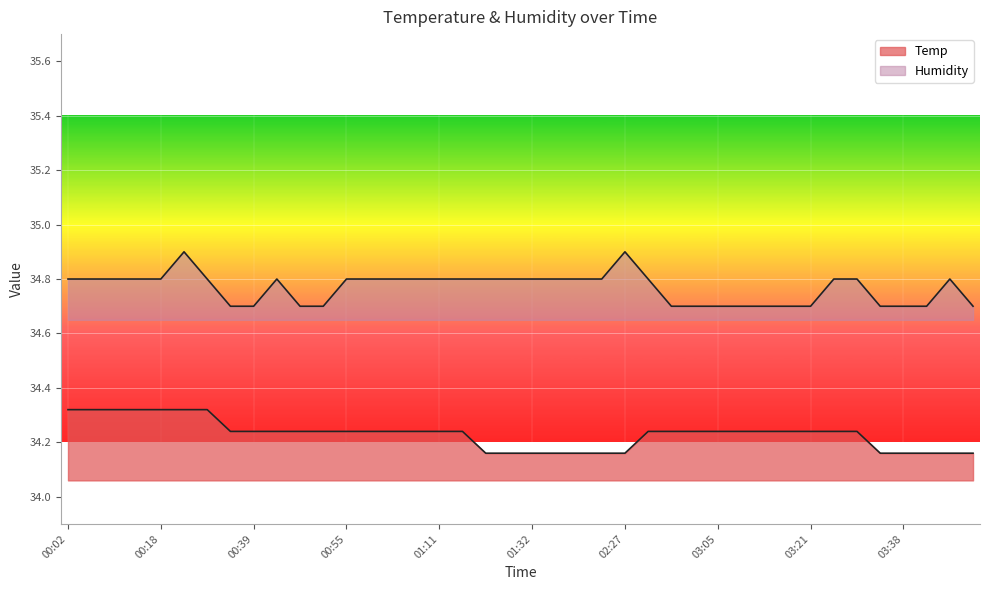

How many categories are shown in the chart?

40